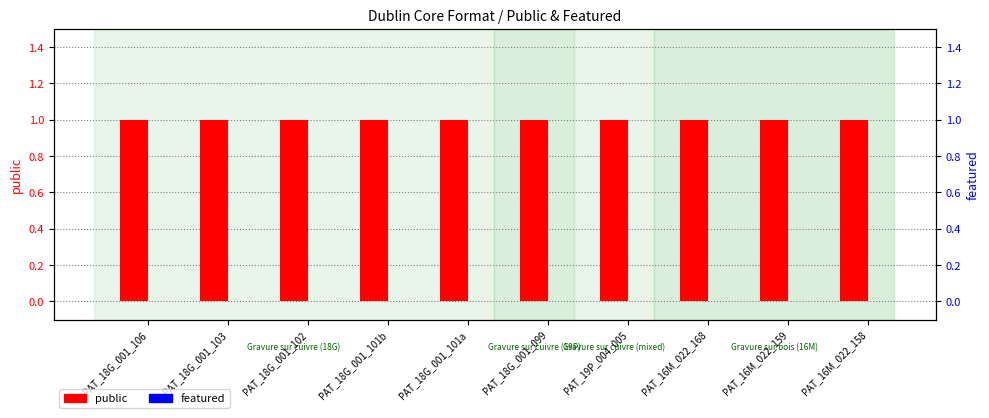

True or false: public has a value of 2 at PAT_16M_022_168.

False